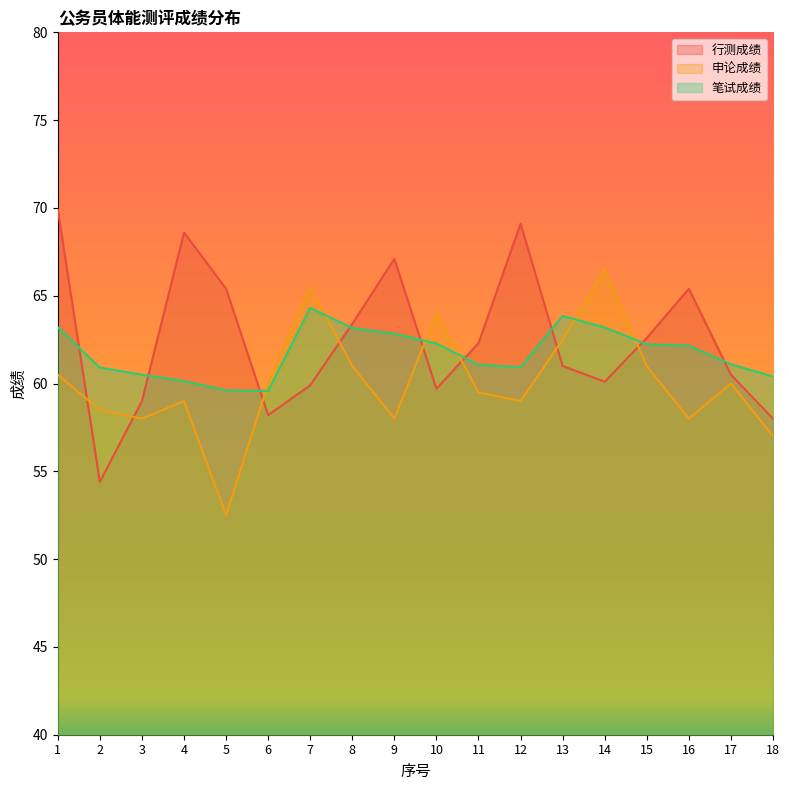

How many data points in 申论成绩 are above 60?

7